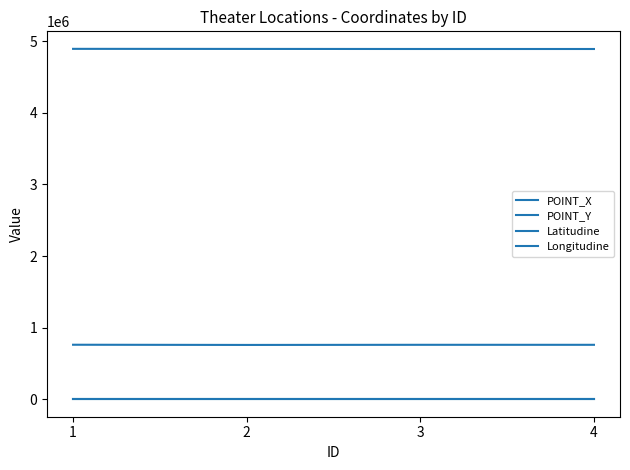

Reading left to right, extract all data points from this chart.

POINT_X: 1=760852.7	2=758116.3	3=759969.7	4=759834.3
POINT_Y: 1=4894183.5	2=4893094.7	3=4892212.1	4=4892111.5
Latitudine: 1=44.2	2=44.1	3=44.1	4=44.1
Longitudine: 1=12.3	2=12.2	3=12.2	4=12.2